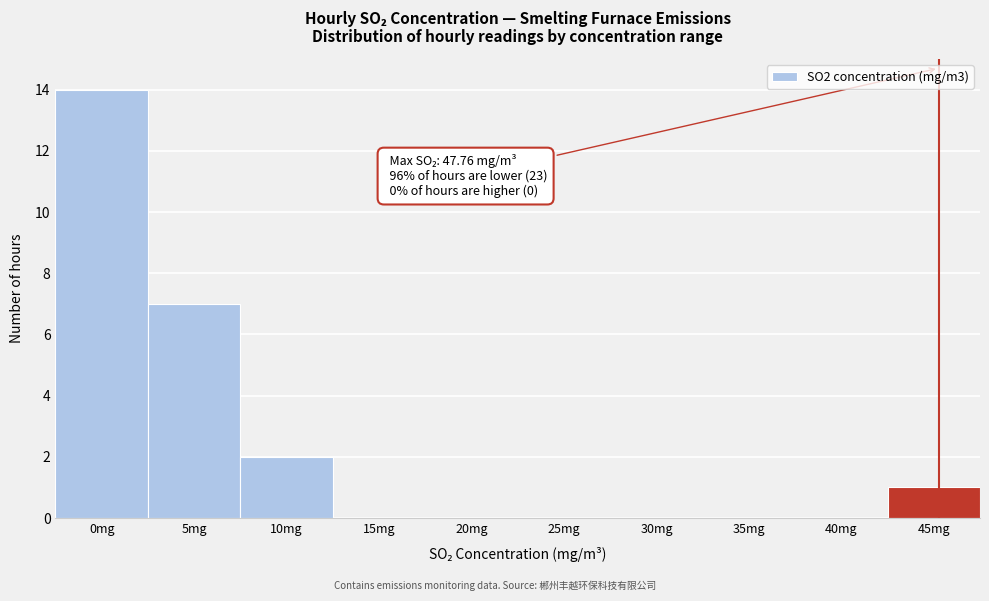

Reading left to right, what are all the values shown in this chart?

0mg=14	5mg=7	10mg=2	15mg=0	20mg=0	25mg=0	30mg=0	35mg=0	40mg=0	45mg=1